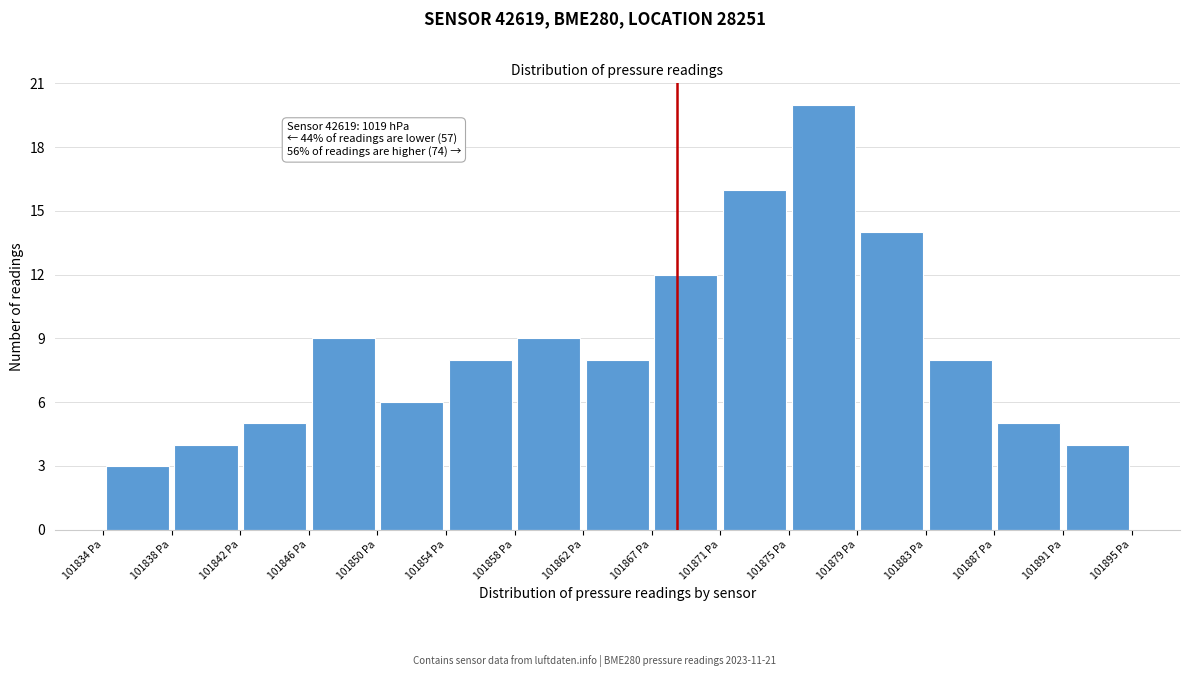

Over which range of the x-axis is the bar tallest?

101874.5 to 101878.5